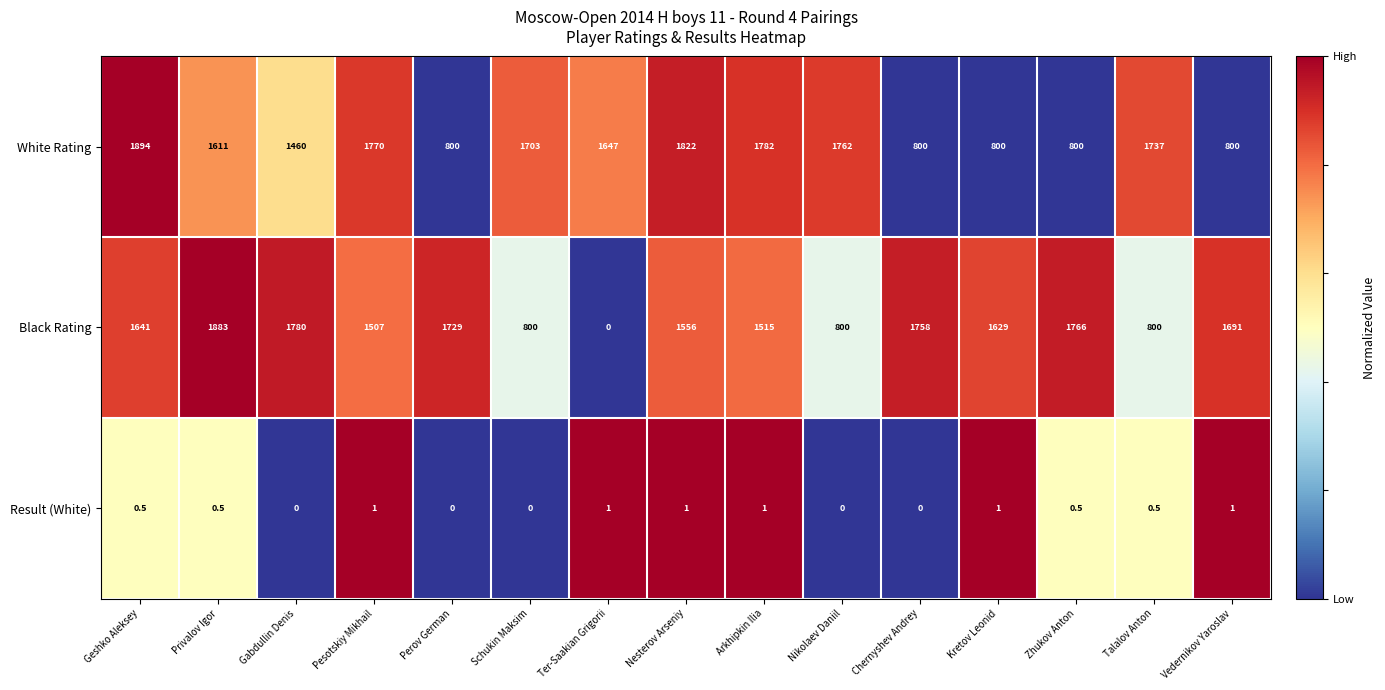

What is the total value across all series at Vedernikov Yaroslav?

2492.0